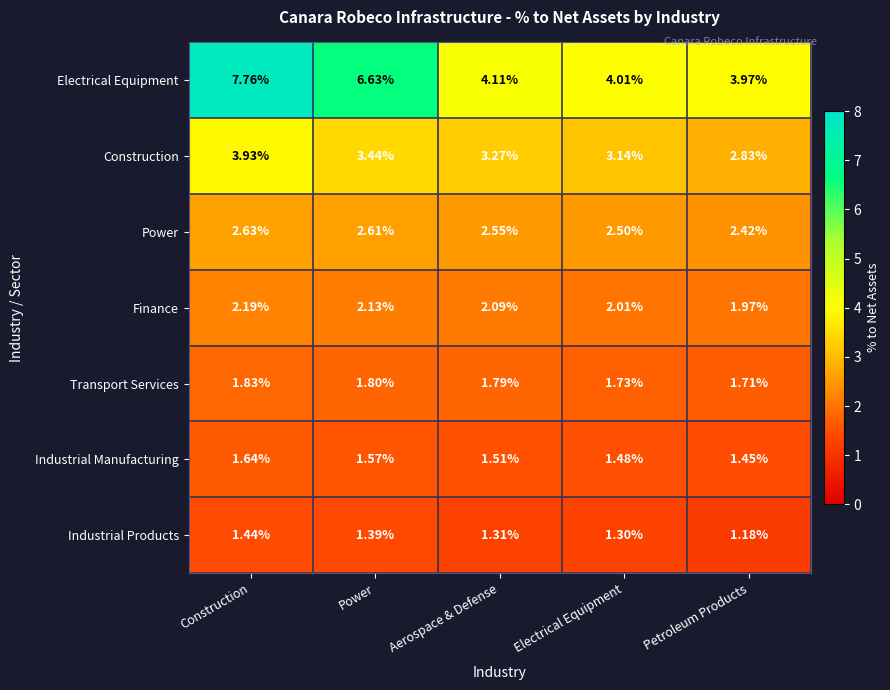

How many data points does each series have?

5